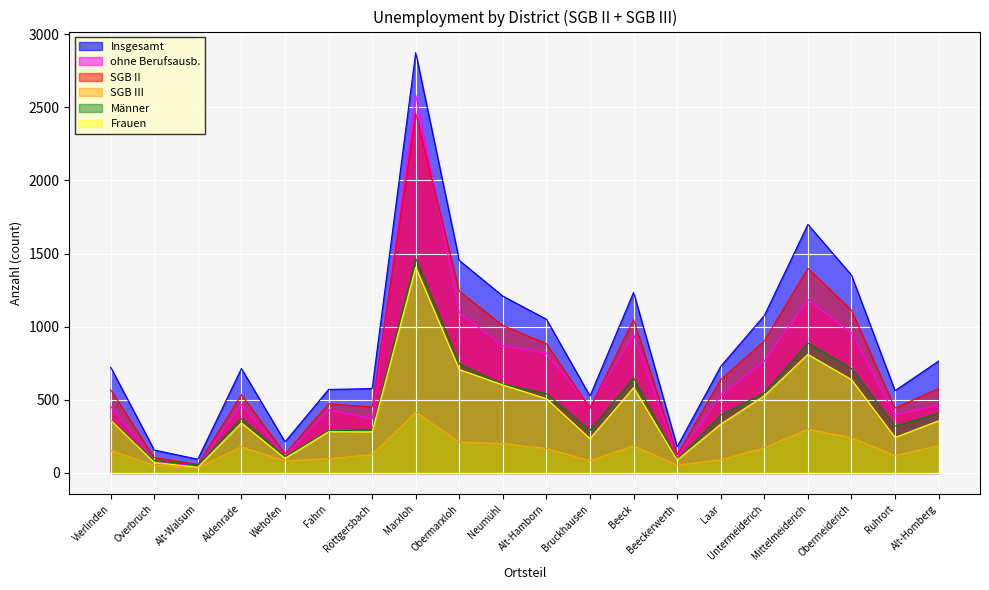

True or false: SGB III and ohne Berufsausb. intersect in this chart.

False